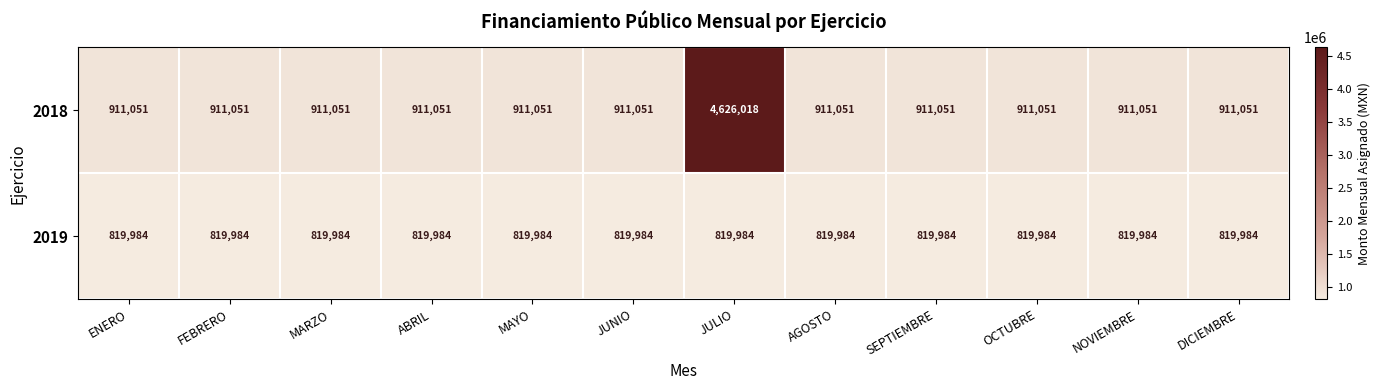

Reading left to right, transcribe all the data shown in this chart.

2018: 911051	911051	911051	911051	911051	911051	4626018	911051	911051	911051	911051	911051
2019: 819984	819984	819984	819984	819984	819984	819984	819984	819984	819984	819984	819984